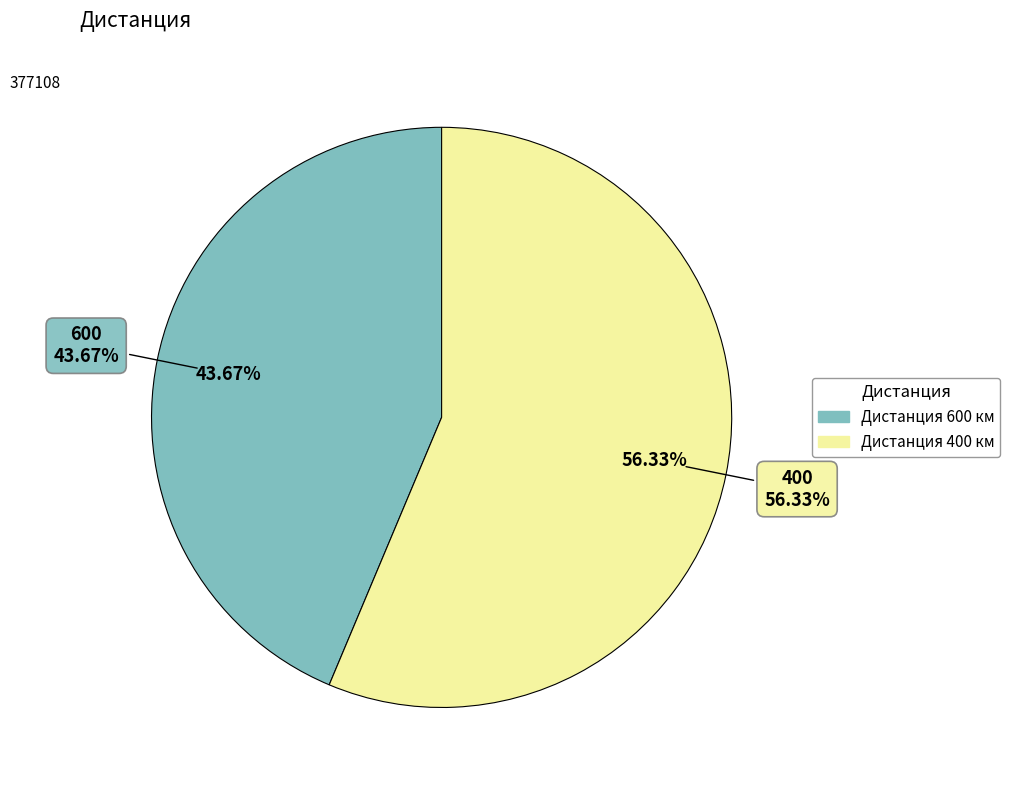

To the nearest percent, what percentage of the pie is 400?

56%